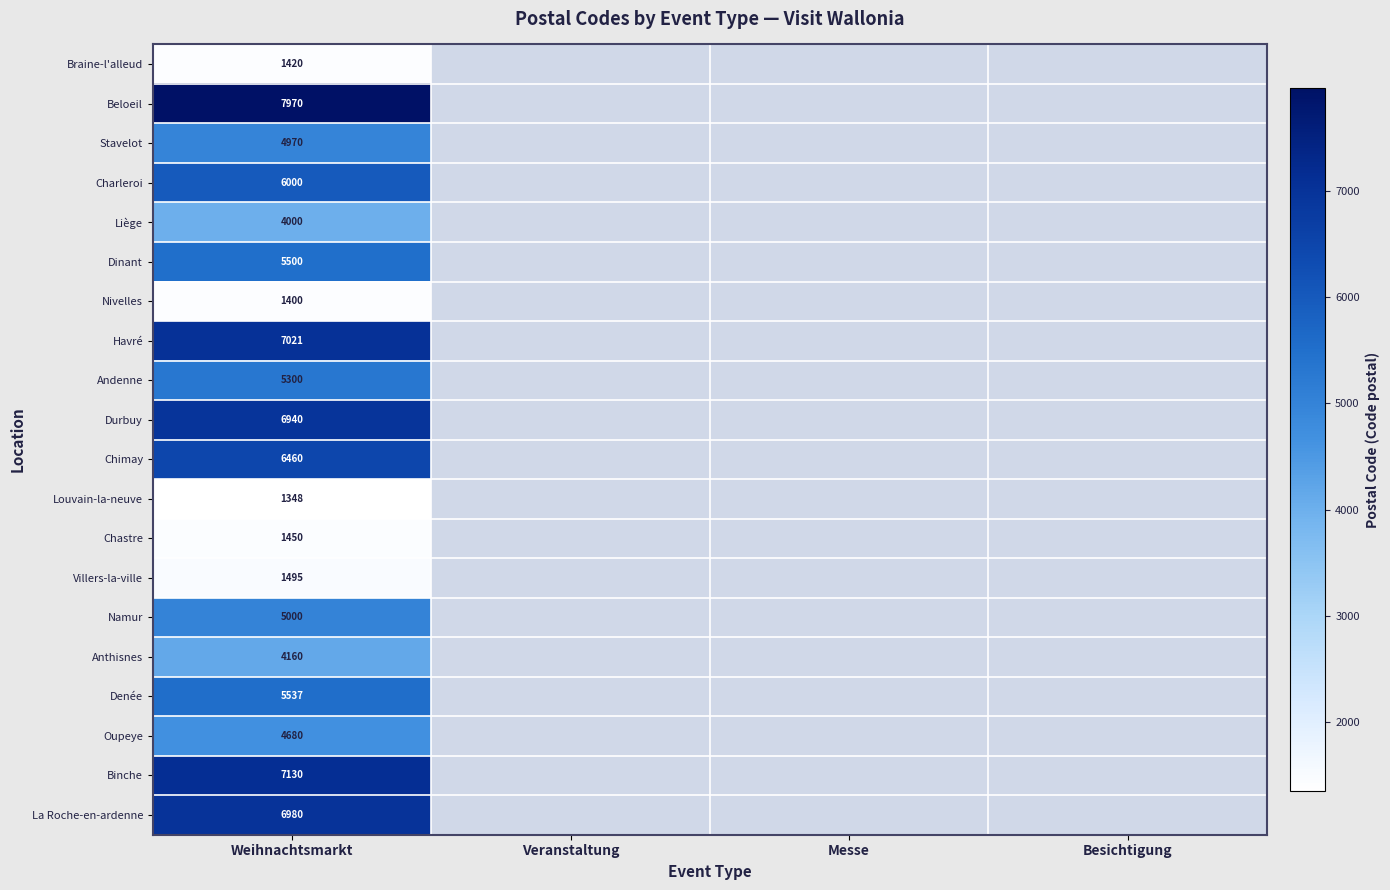

What is the spread (max minus min) of values at Weihnachtsmarkt?

6622